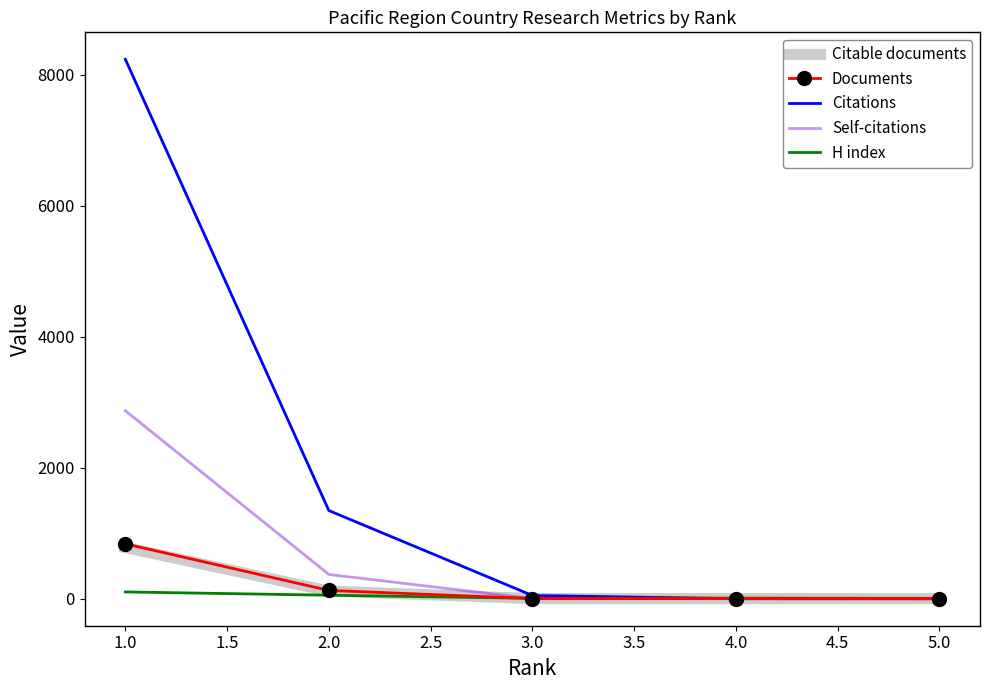

What is the highest value of the Citations series?

8234